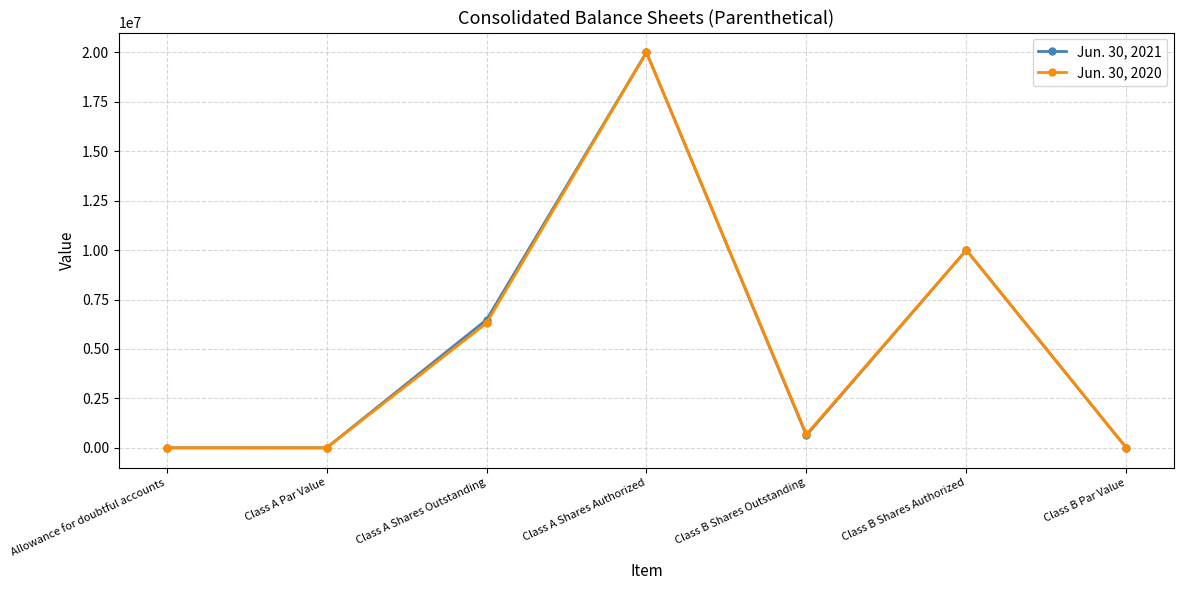

Which series changed the most between Allowance for doubtful accounts and Class A Shares Authorized?

Jun. 30, 2021